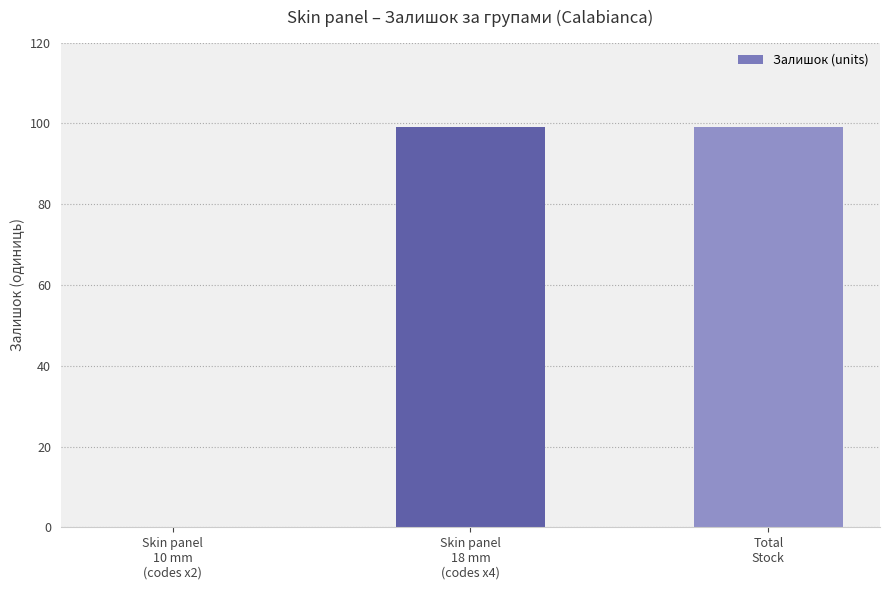

Is it true that the value at Total
Stock is 99?

True